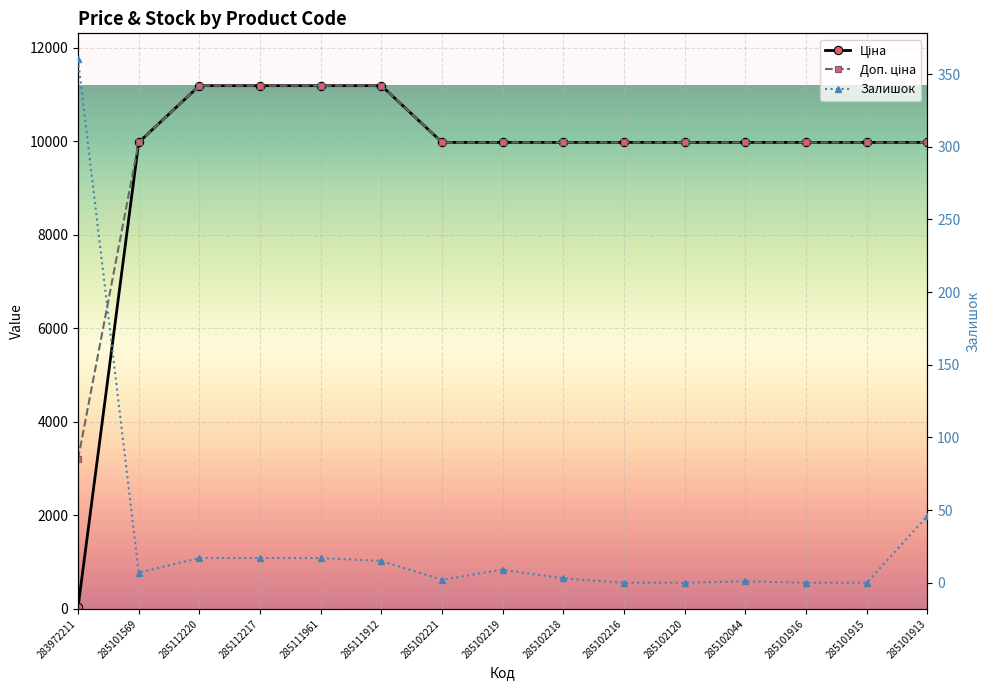

Which series has the largest range (max minus min)?

Ціна